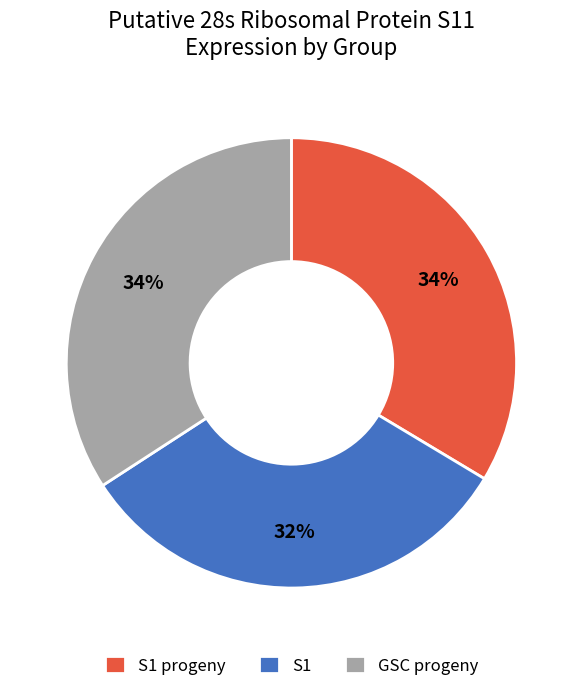

To the nearest percent, what is the average slice percentage?

33%